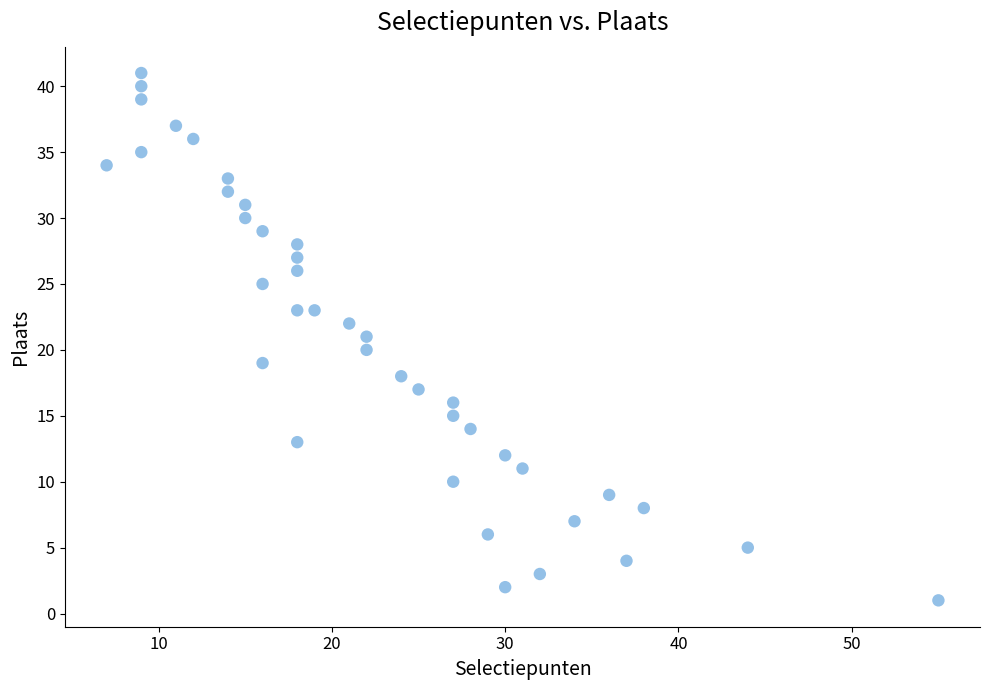

What is the range of X values (max minus min)?

48